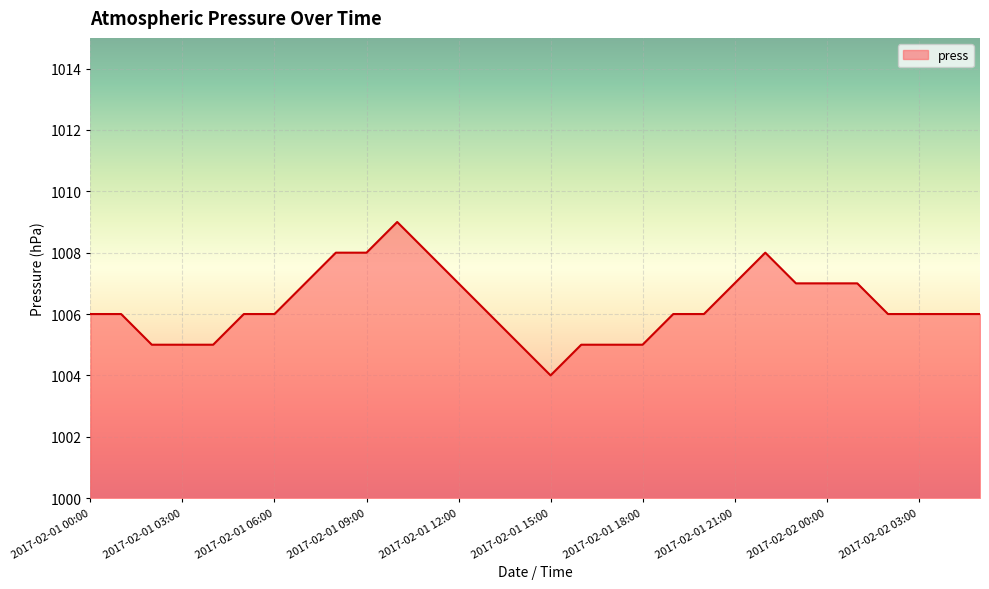

What is the minimum value shown in the chart?

1004